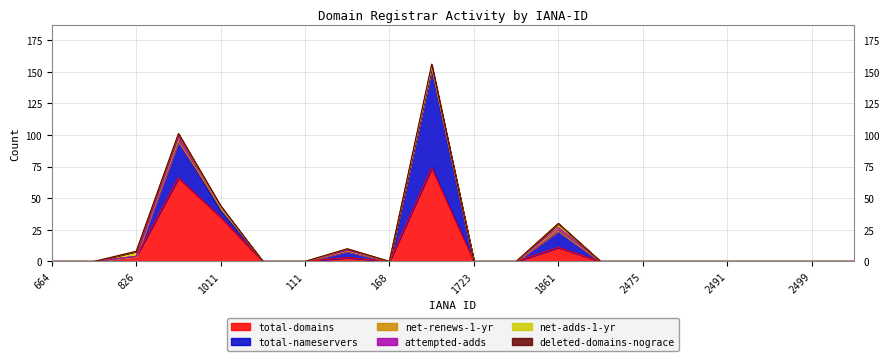

In total-domains, how many points are higher than both neighbors (excluding endpoints)?

4